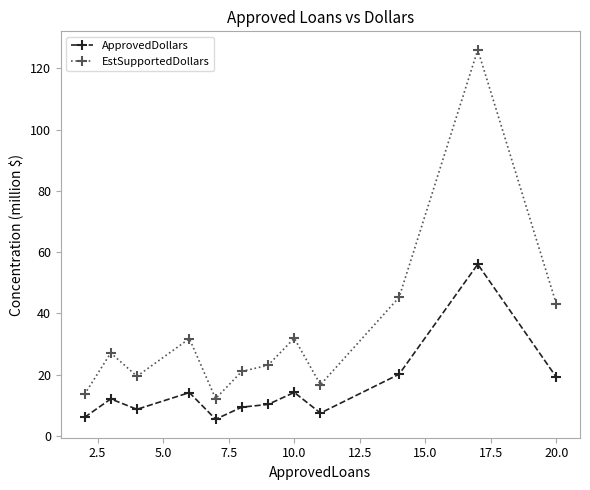

What is the maximum value for ApprovedDollars?

56.0